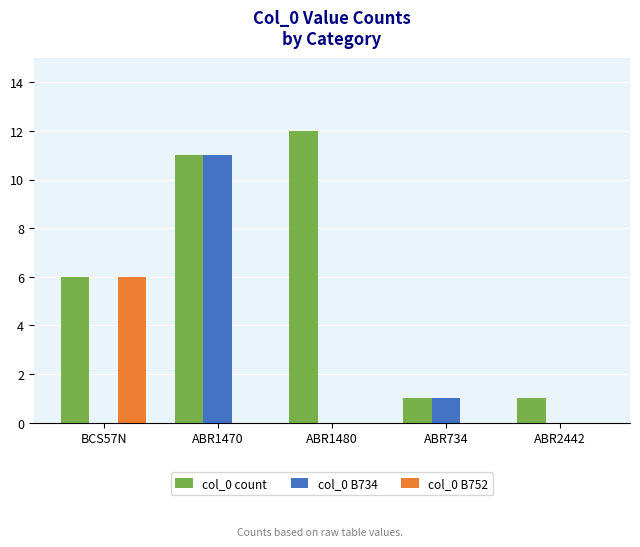

At which category is the sum across all series the highest?

ABR1470